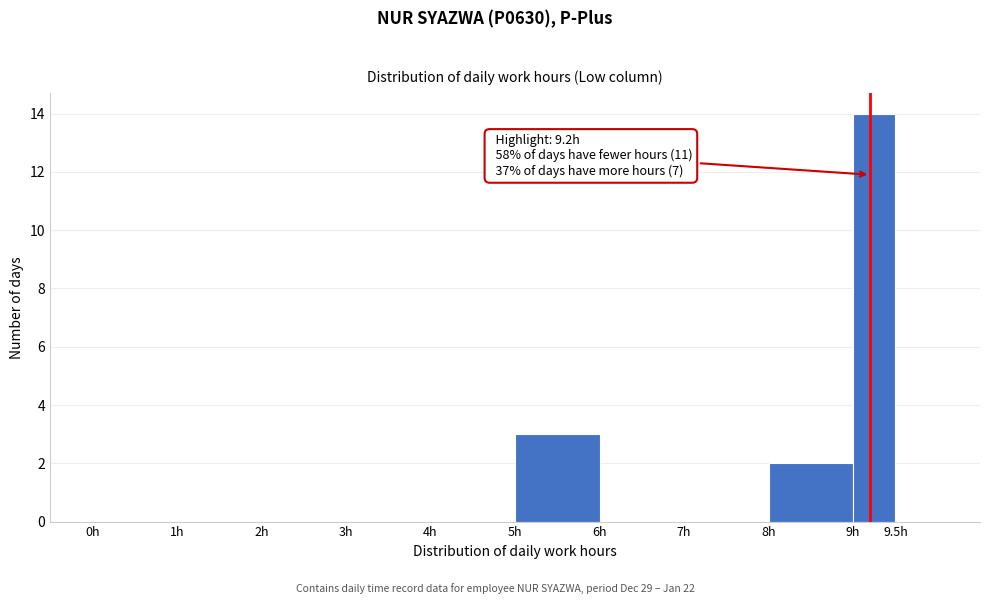

Over which range of the x-axis is the bar tallest?

9.0 to 9.5